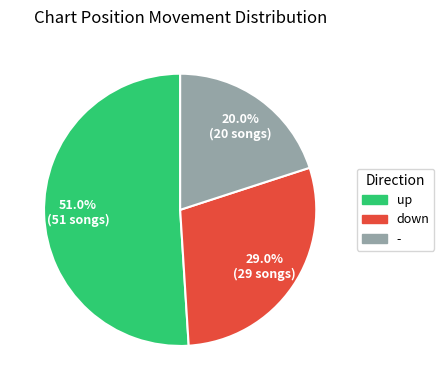

What portion of the pie excludes down?

71.0%